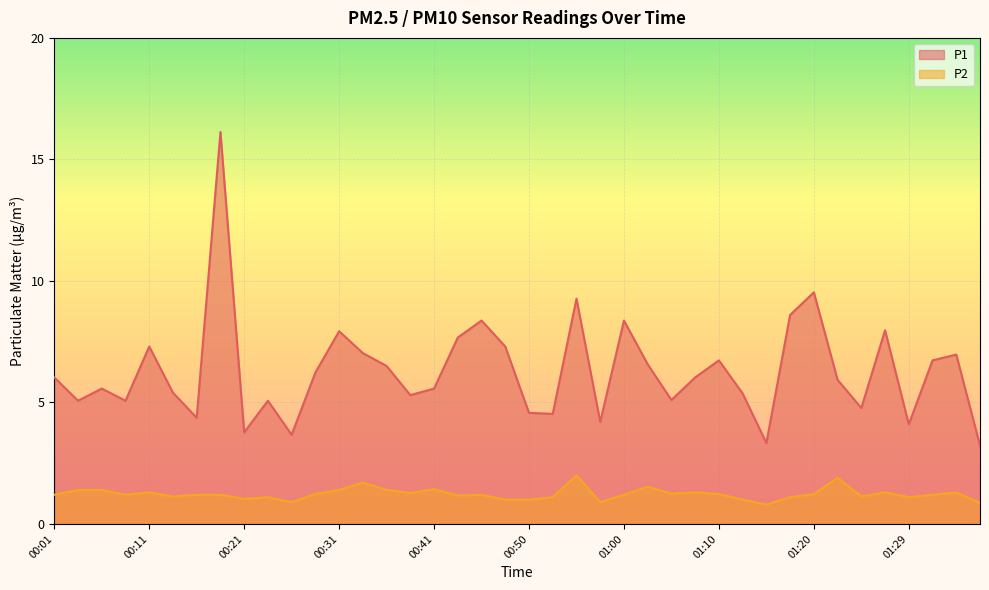

Reading left to right, list all the values displayed in this chart.

P1: 6.0	5.1	5.6	5.1	7.3	5.4	4.4	16.1	3.8	5.1	3.7	6.2	7.9	7.0	6.5	5.3	5.6	7.7	8.4	7.3	4.6	4.5	9.3	4.2	8.4	6.6	5.1	6.0	6.7	5.4	3.3	8.6	9.5	5.9	4.8	8.0	4.1	6.7	7.0	3.2
P2: 1.2	1.4	1.4	1.2	1.3	1.1	1.2	1.2	1.0	1.1	0.9	1.2	1.4	1.7	1.4	1.3	1.4	1.2	1.2	1.0	1.0	1.1	2.0	0.9	1.2	1.5	1.2	1.3	1.2	1.0	0.8	1.1	1.2	1.9	1.1	1.3	1.1	1.2	1.3	0.9